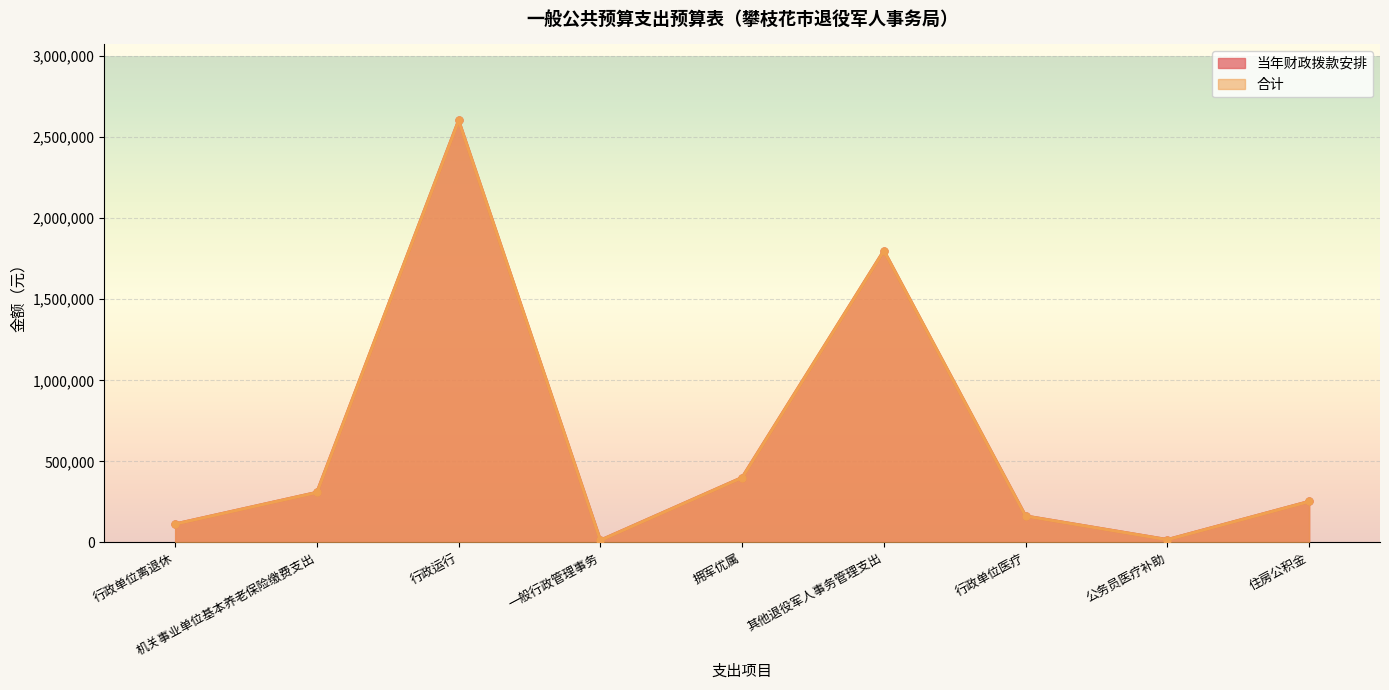

Does the chart display data point markers on the line(s)?

Yes